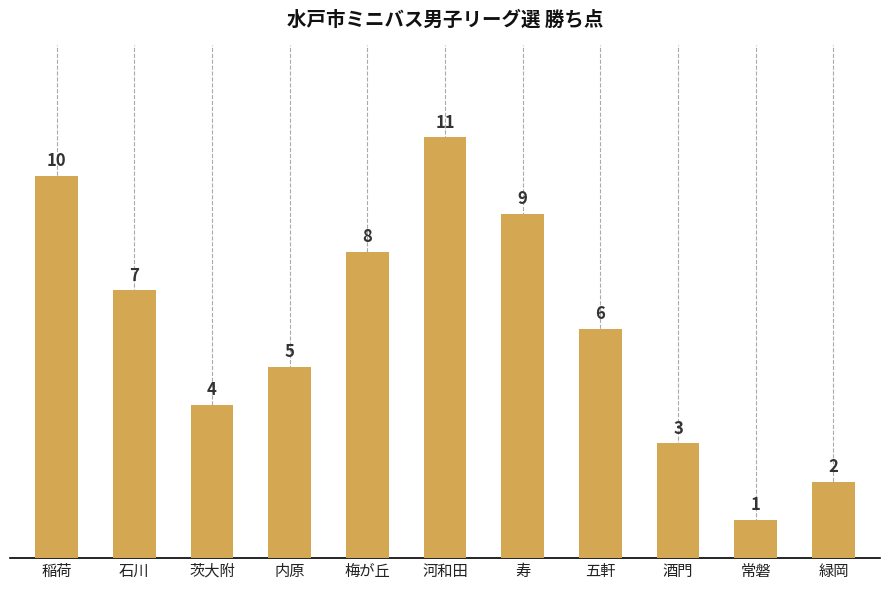

What position from the left is 稲荷?

1